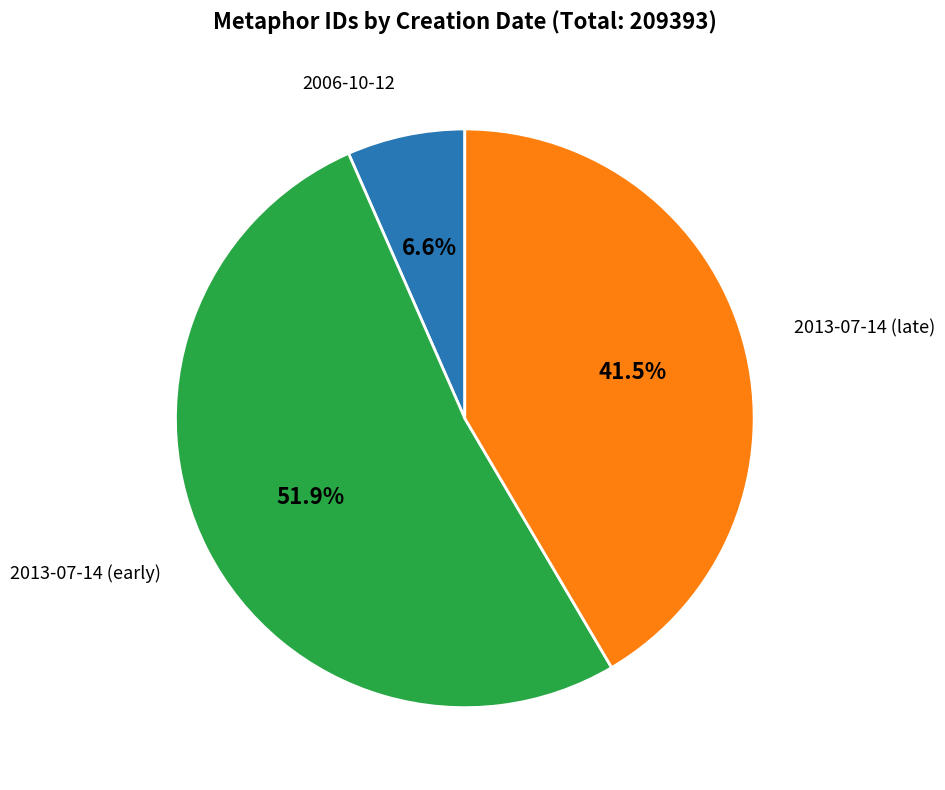

Count the number of slices in the pie.

3